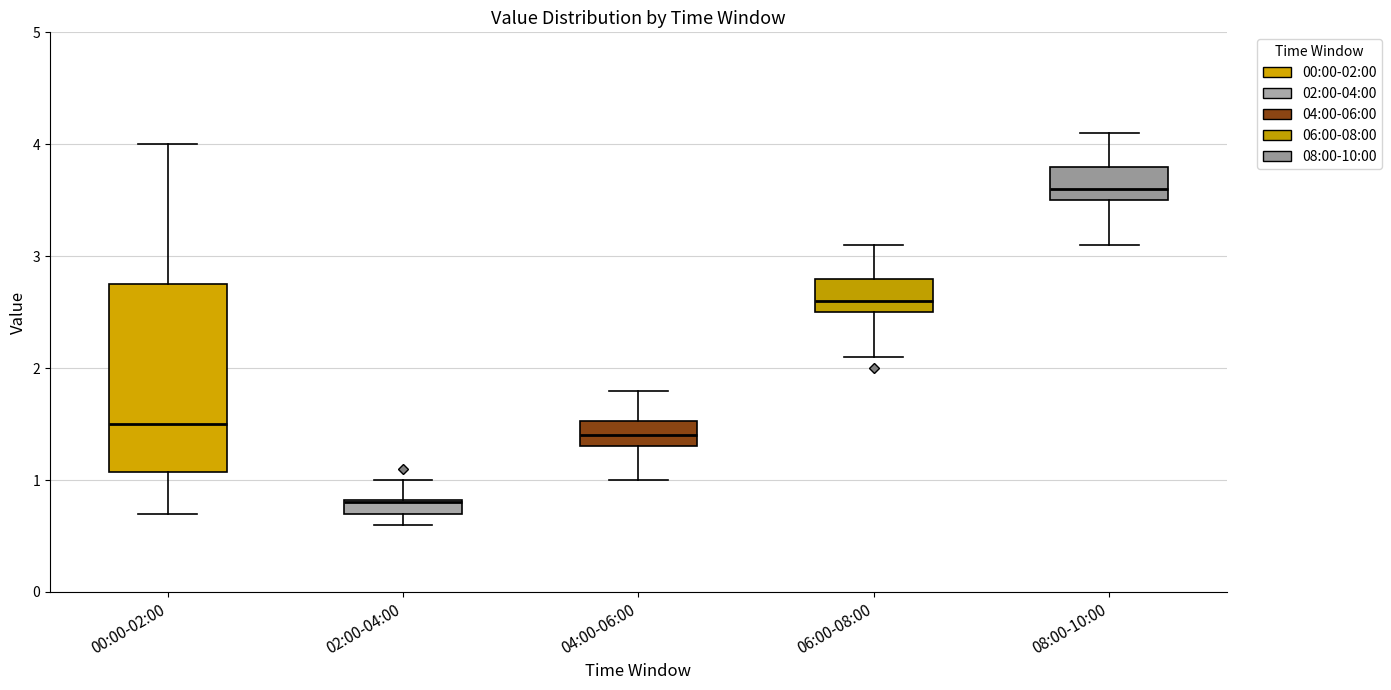

Which box has the highest median line?

08:00-10:00